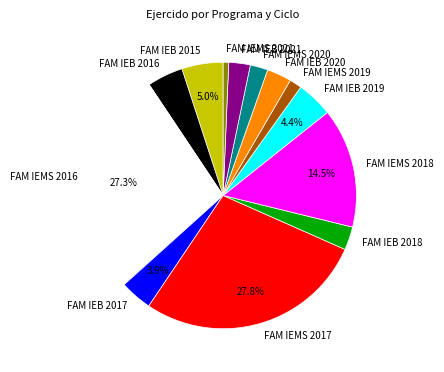

Approximately how many times larger is the value at FAM IEB 2018 compared to FAM IEMS 2018?

0.2